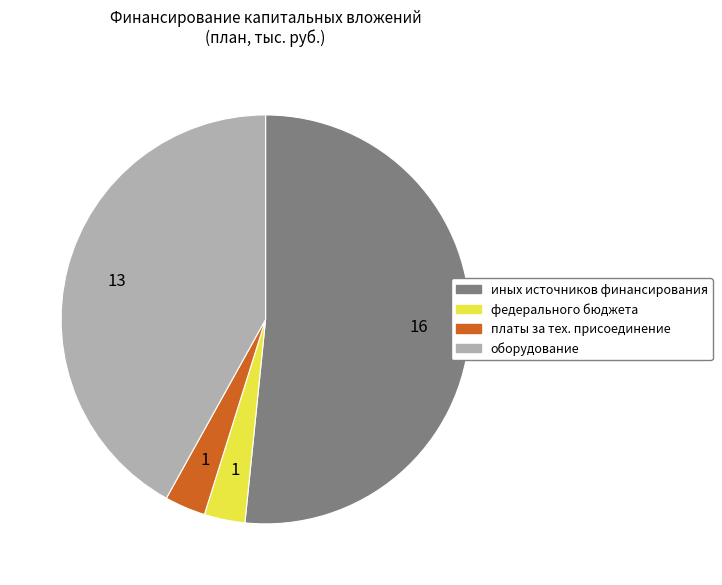

Which category has the biggest portion of the pie?

иных источников финансирования